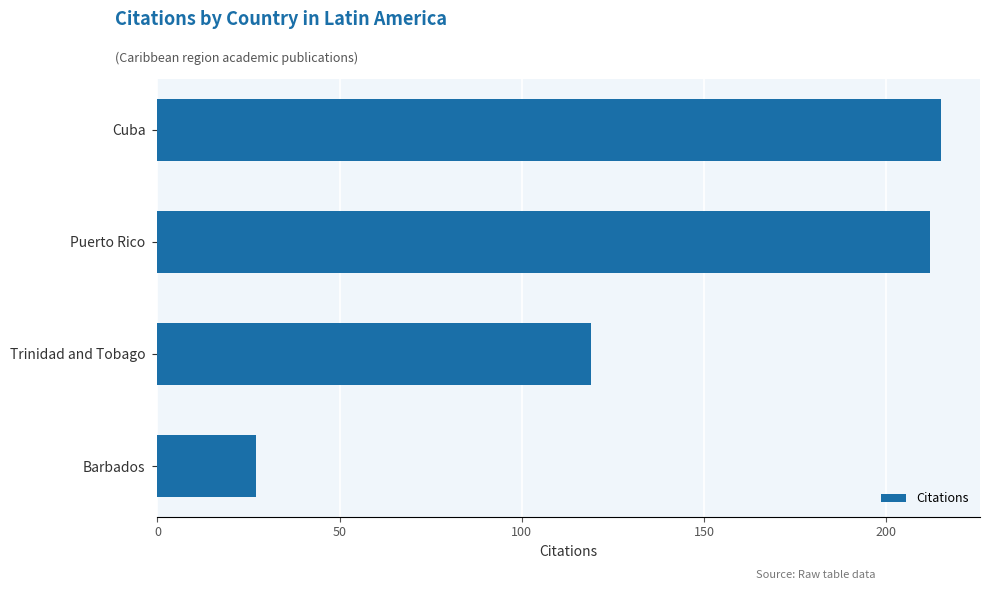

Reading bottom to top, what are all the values shown in this chart?

27	119	212	215